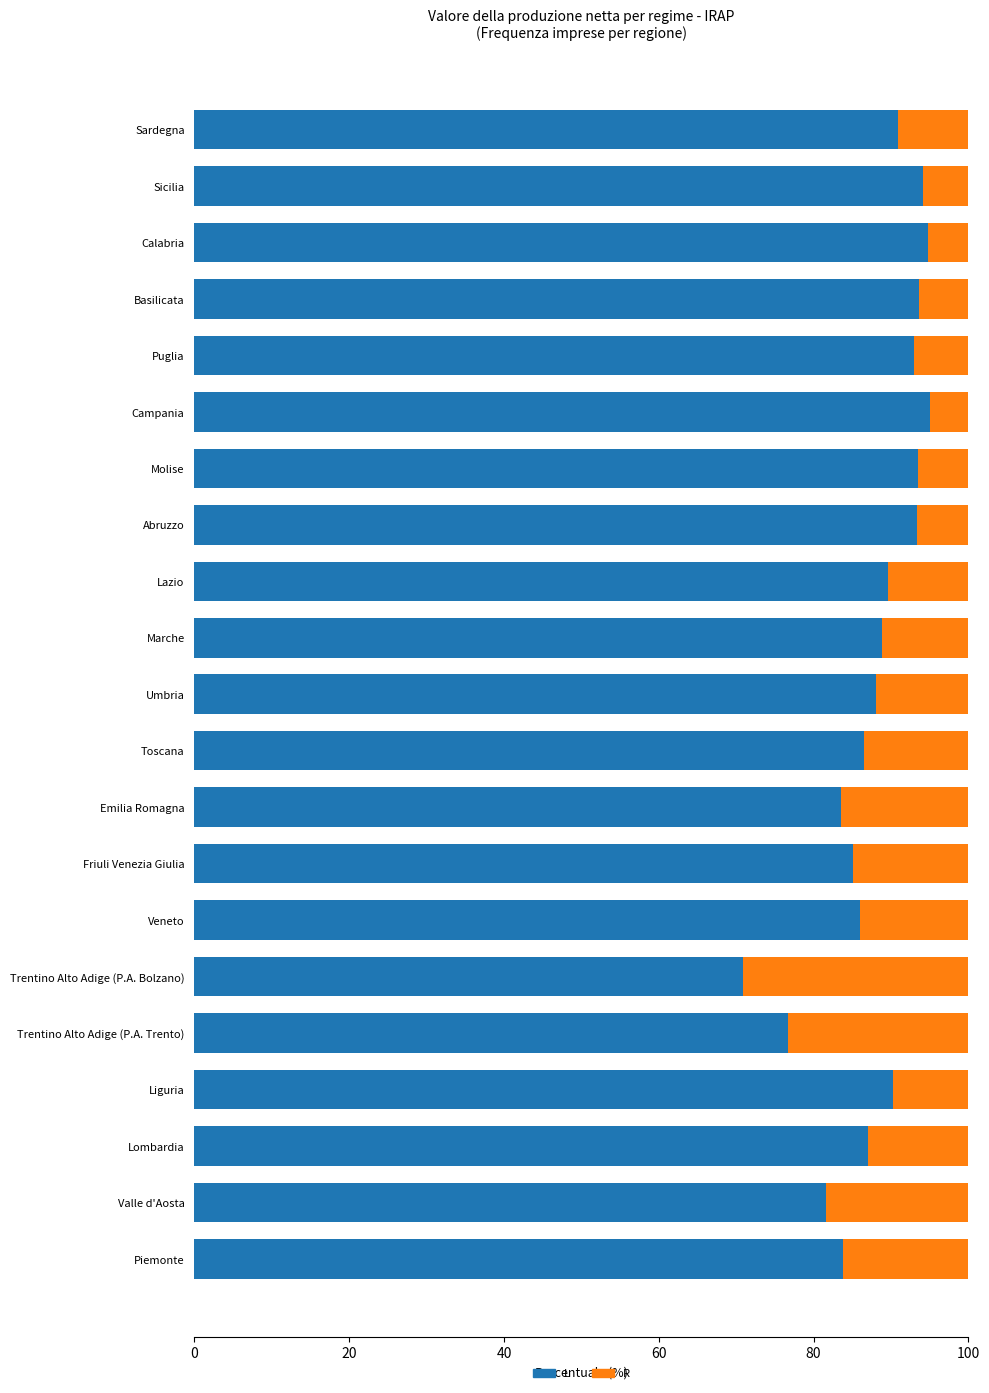

What is the total value across all series at Veneto?

100.0